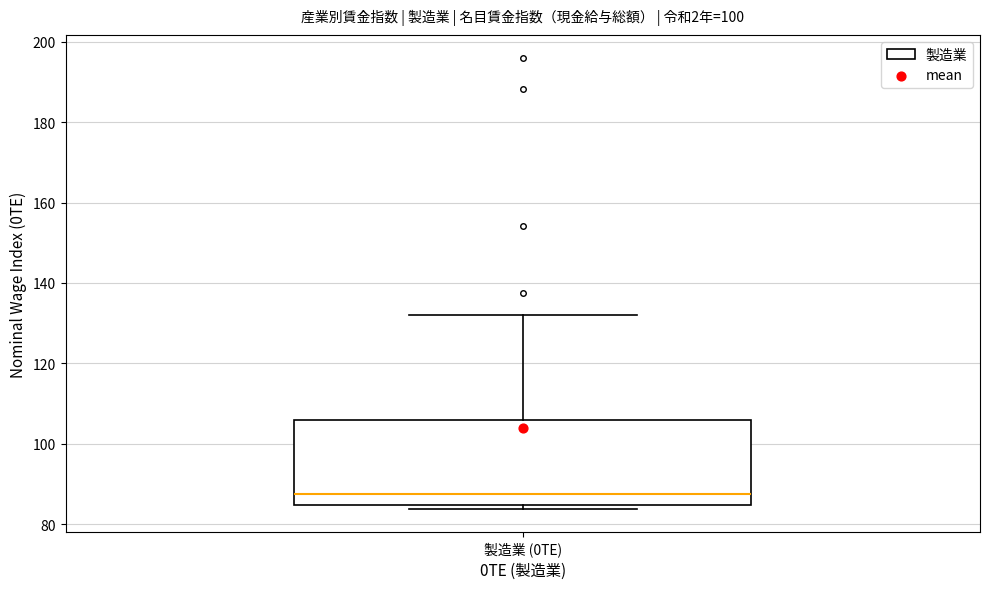

Read this box plot against the y-axis: the position of the median line, the range covered by the box, and the ends of both whiskers. The values are not printed on the chart, so give them approximately, as read against the axis.

median 88, box 84 to 106, whiskers 84 (just below the box's lower edge) to 132